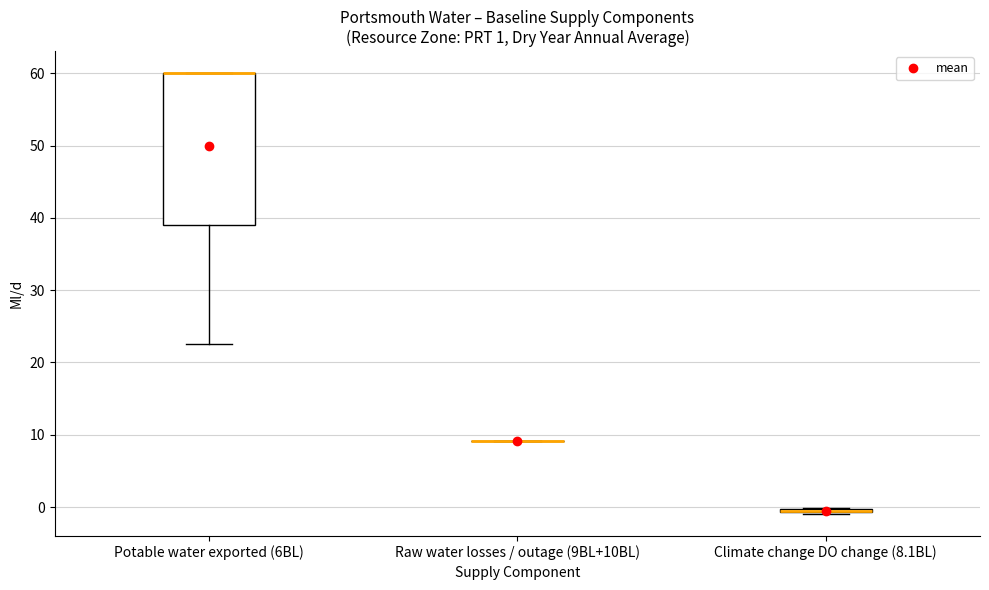

Comparing the boxes themselves (not the whiskers), which one is the tallest?

Potable water exported (6BL)